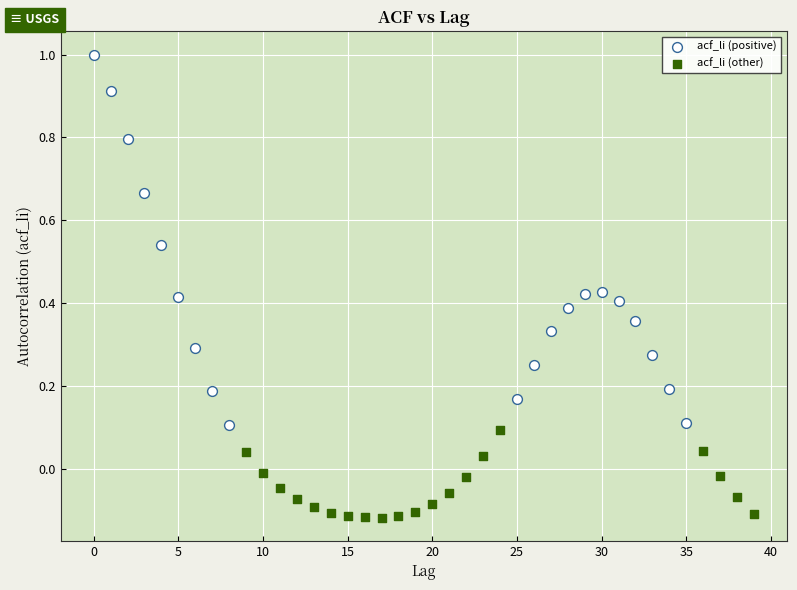

Which series has the largest Y range (max minus min)?

acf_li (positive)